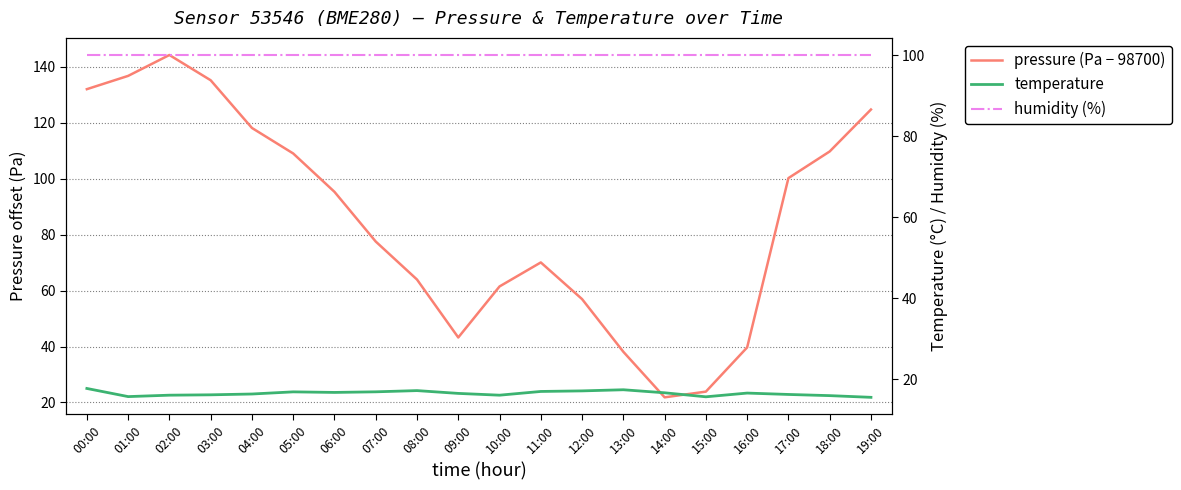

What are all the series names shown in the legend?

pressure (Pa − 98700), temperature, humidity (%)